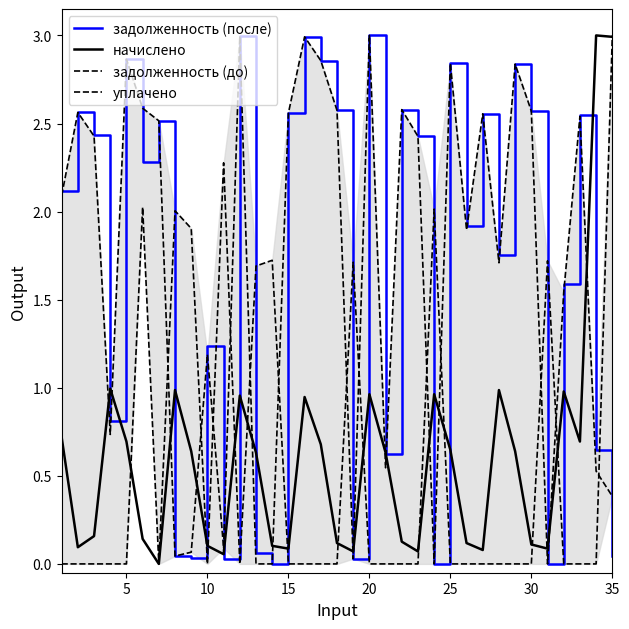

What is the maximum value shown in the chart?

3.0